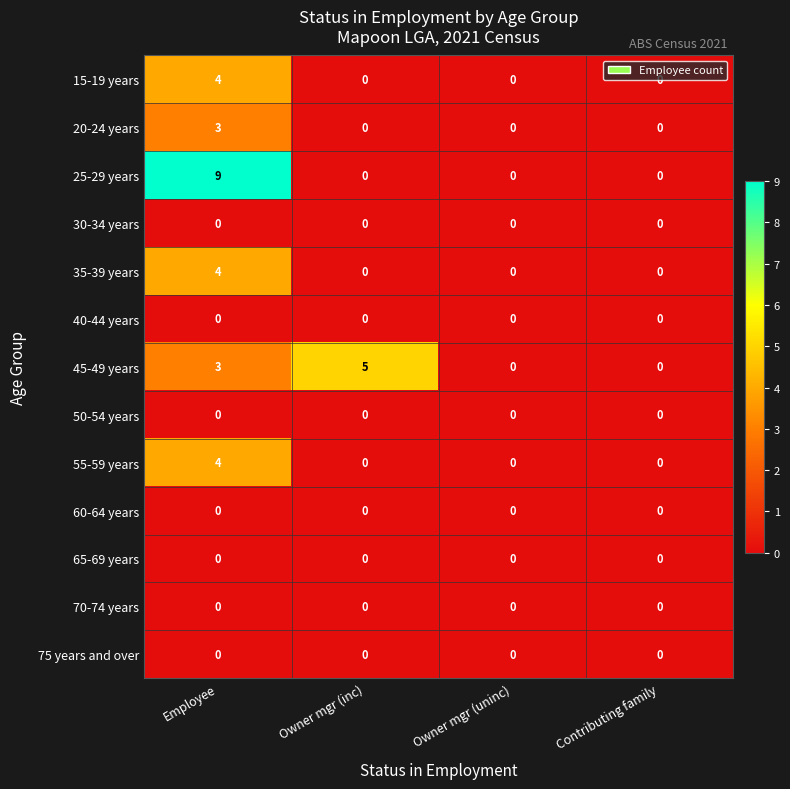

What is the maximum value for 55-59 years?

4